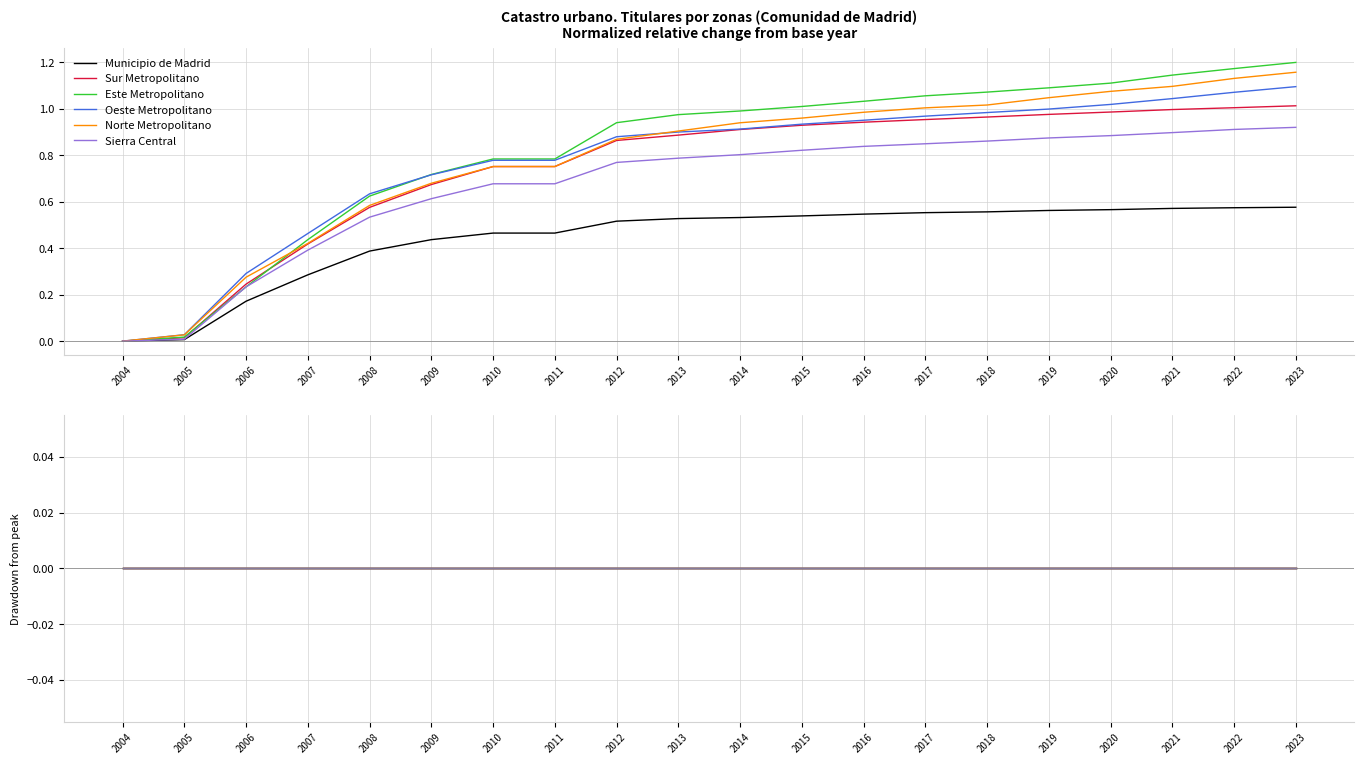

What is the maximum value shown in the chart?

1.2